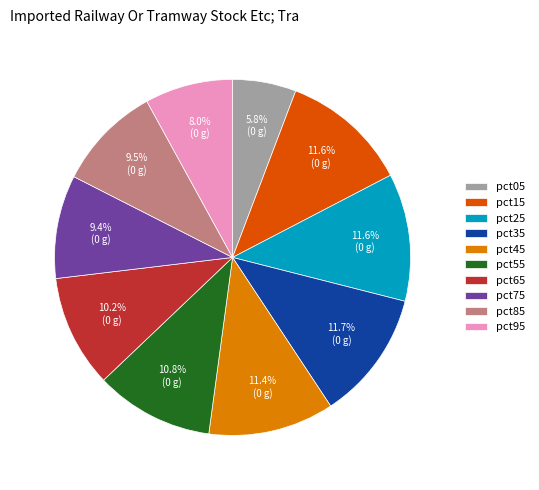

Is pct65 the majority of the pie?

No